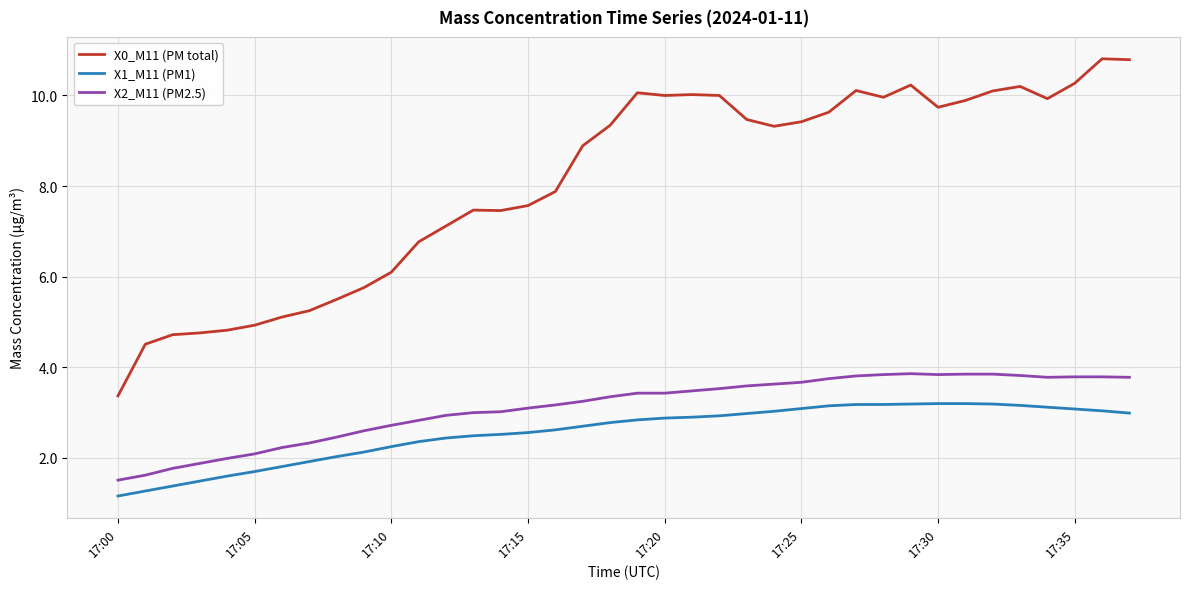

What is the maximum value shown in the chart?

10.8